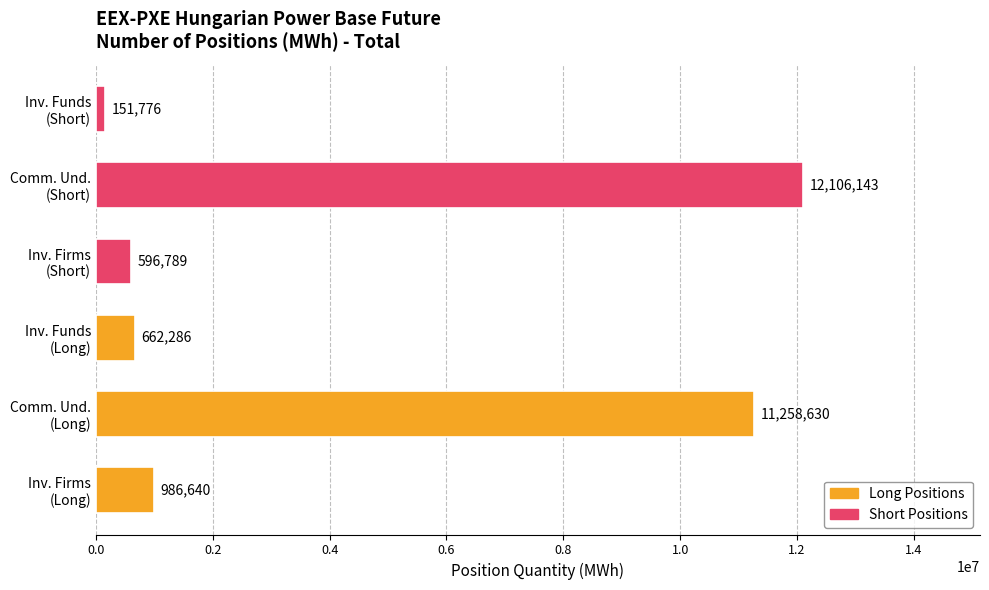

What is the average value?

4293711